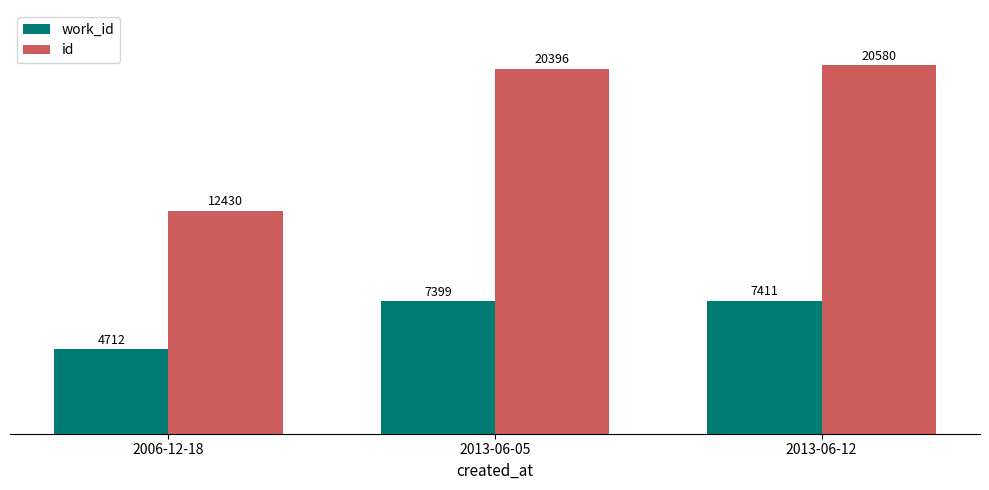

Read the id value at 2006-12-18.

12430